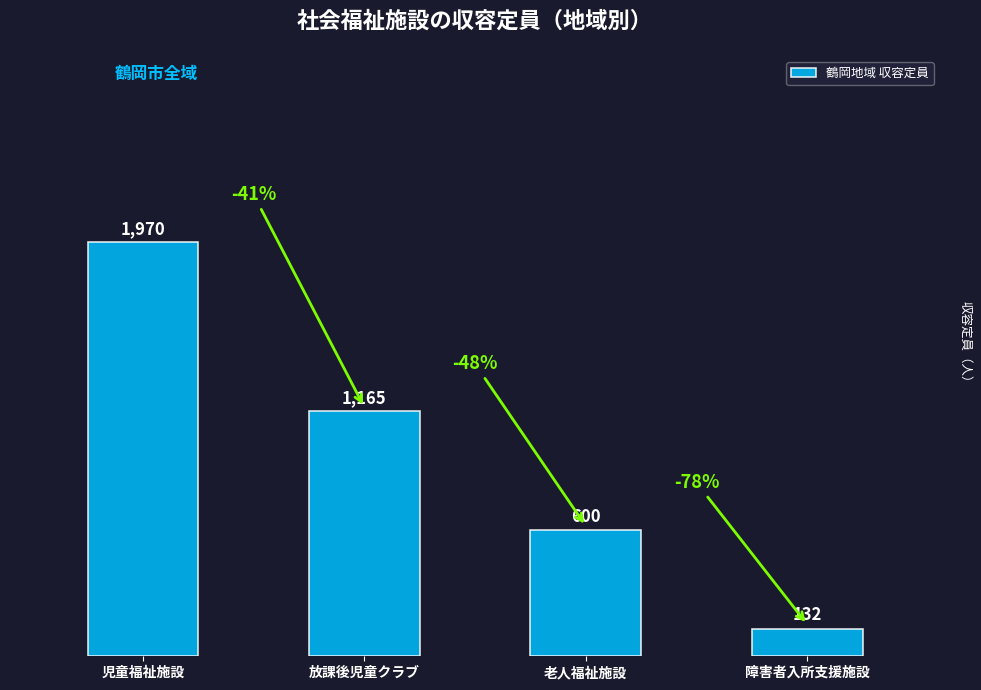

Reading right to left, extract all data points from this chart.

障害者入所支援施設=132	老人福祉施設=600	放課後児童クラブ=1165	児童福祉施設=1970